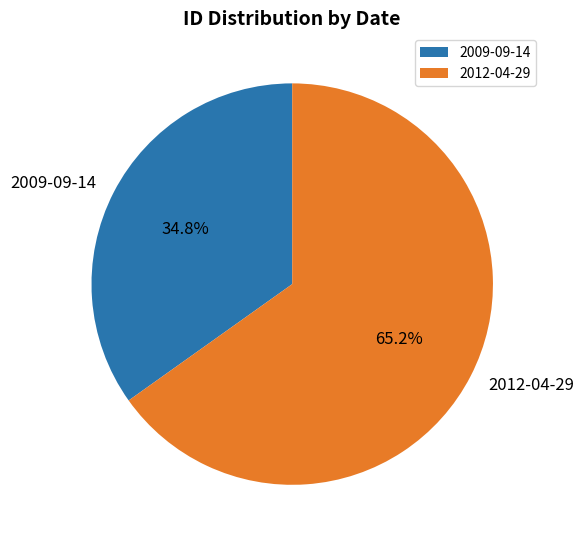

What is the total percentage of 2012-04-29 and 2009-09-14?

100.0%